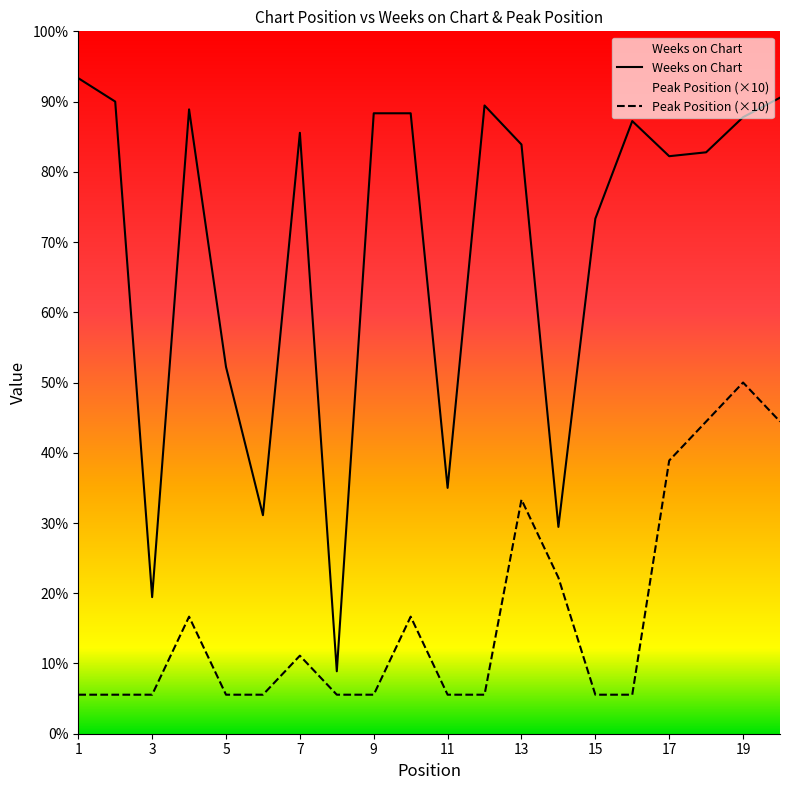

Does the chart display data point markers on the line(s)?

No